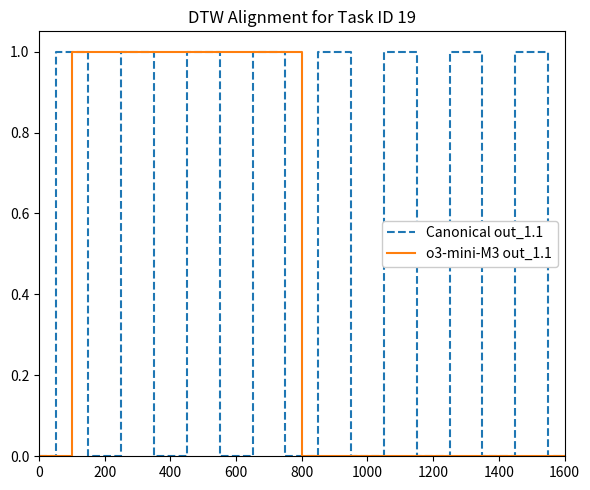

Rank the series at 23 from lowest to highest value.

Canonical out_1.1, o3-mini-M3 out_1.1